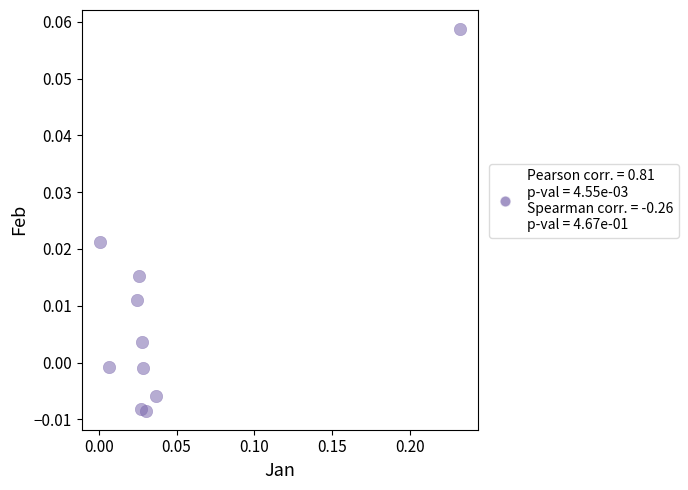

How many data points are displayed?

10